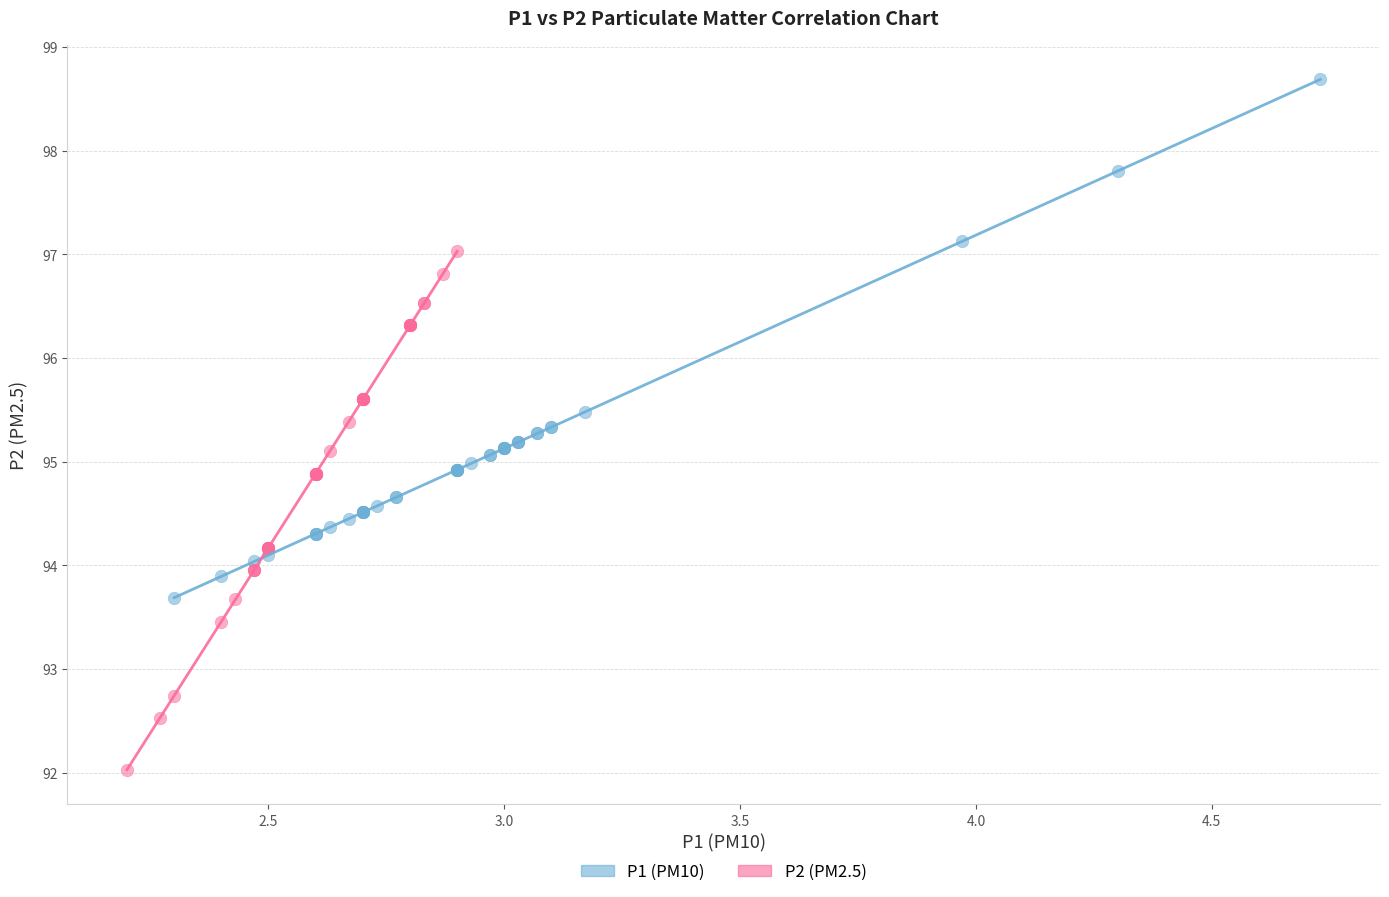

Which series reaches the minimum Y coordinate?

P2 (PM2.5)